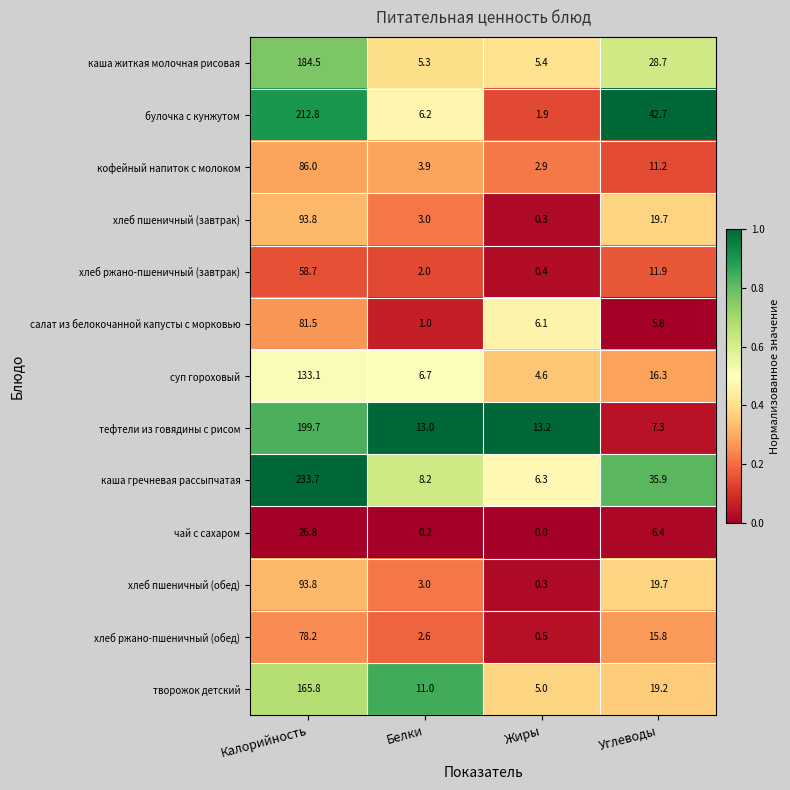

Which series has the widest spread of values?

каша гречневая рассыпчатая